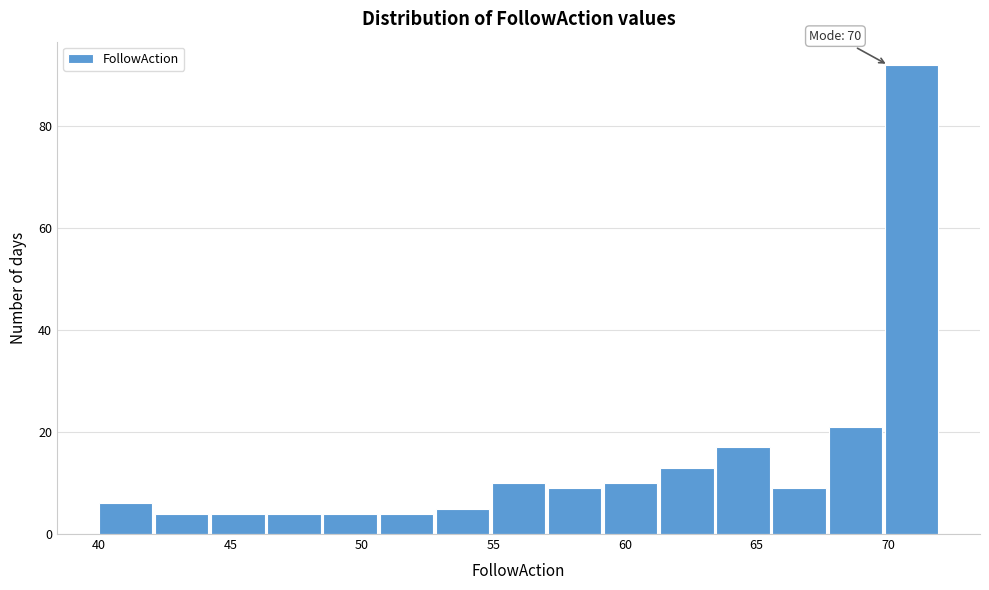

Over which range of the x-axis is the bar tallest?

70.0 to 72.0